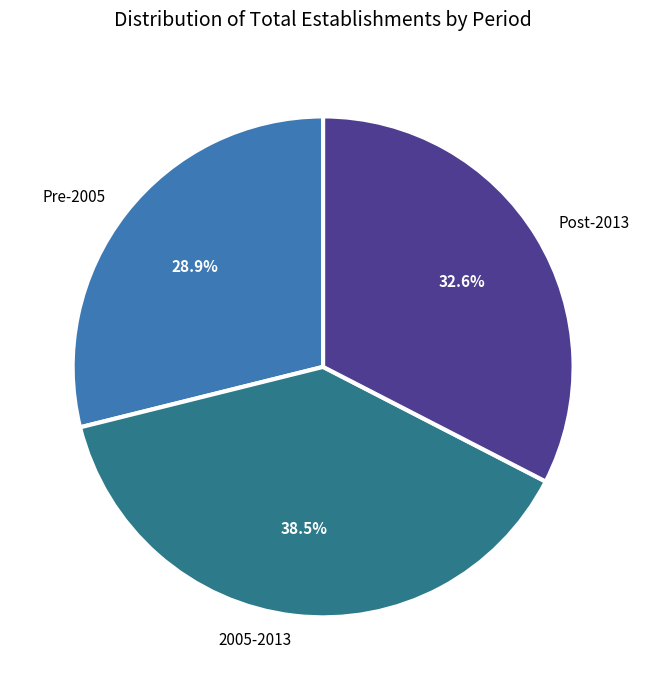

What portion of the pie excludes Pre-2005?

71.1%